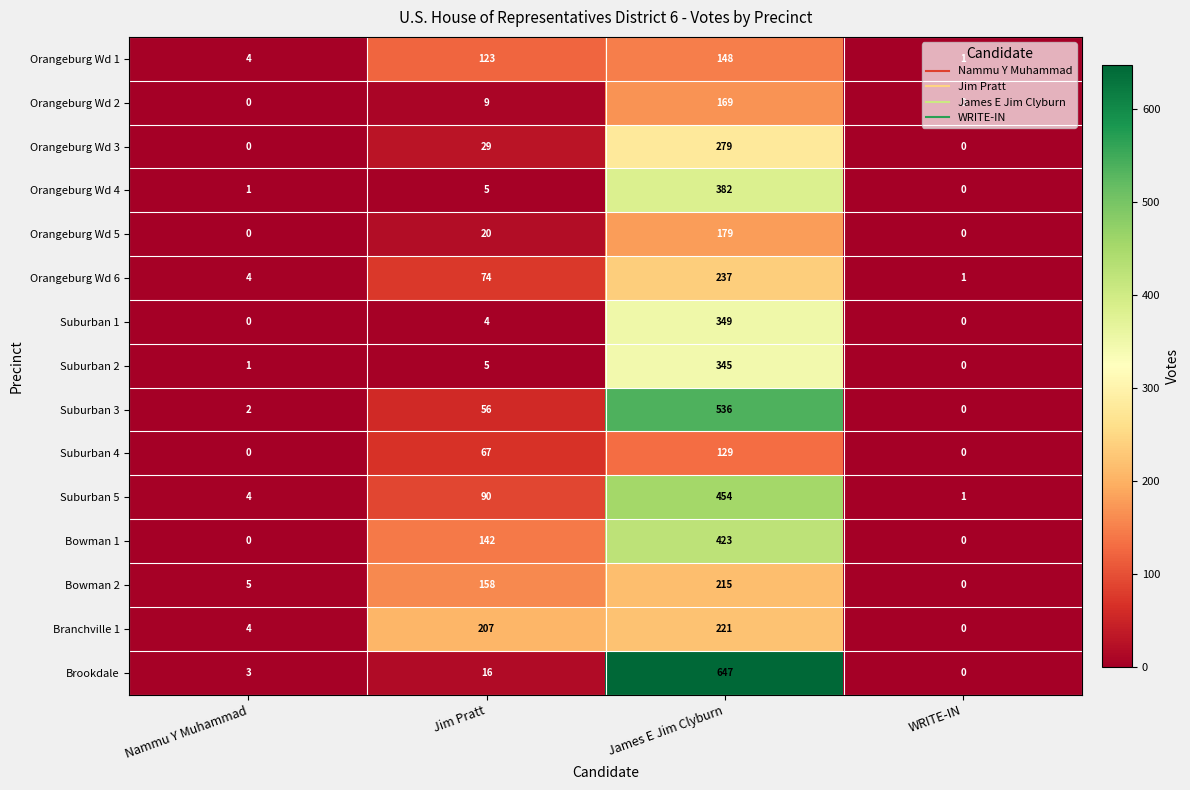

Which series has the widest spread of values?

Brookdale